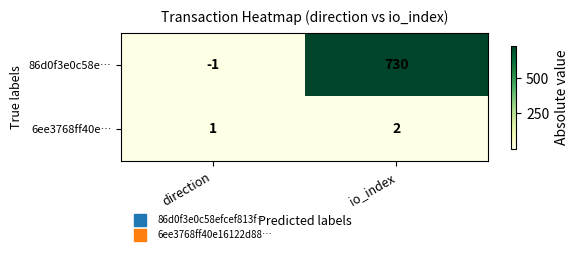

At which label is 6ee3768ff40e… closest to 1?

direction